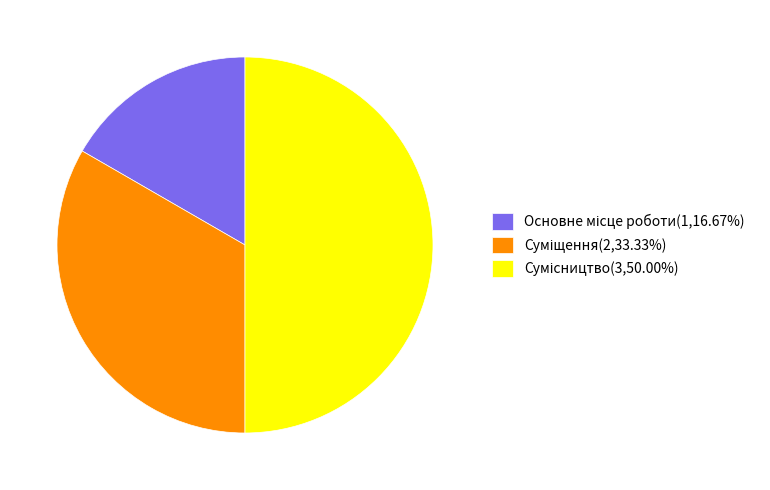

How many segments does this pie chart have?

3